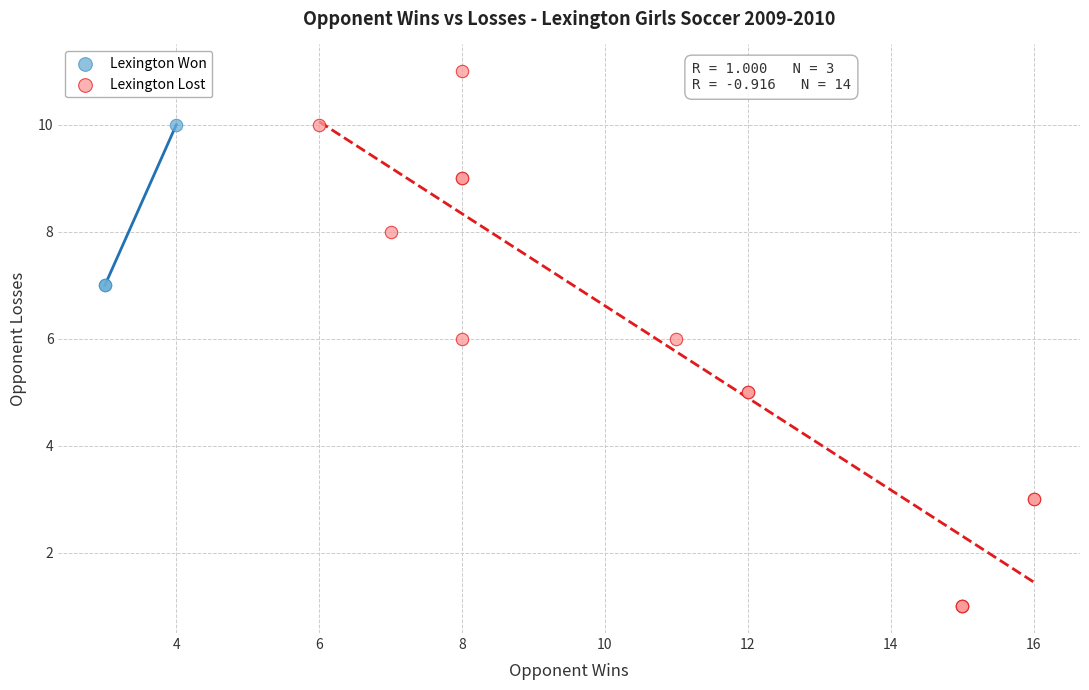

Which series has the largest Y range (max minus min)?

Lexington Lost